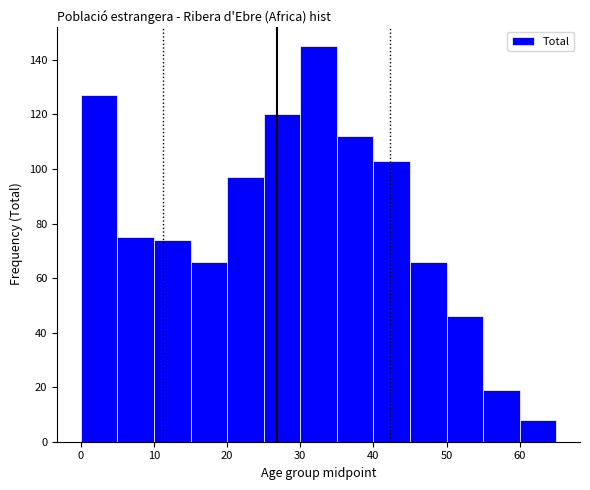

Over which range of the x-axis is the bar tallest?

30 to 35